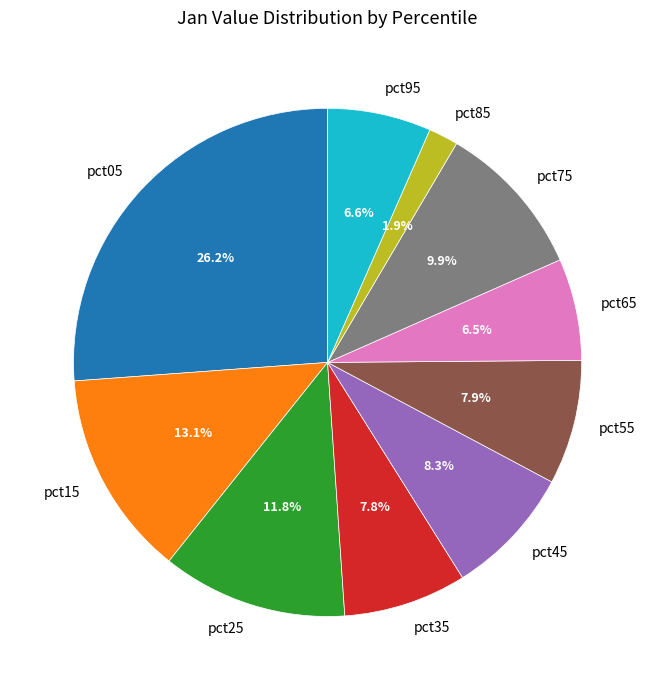

Which category has the smallest portion of the pie?

pct85